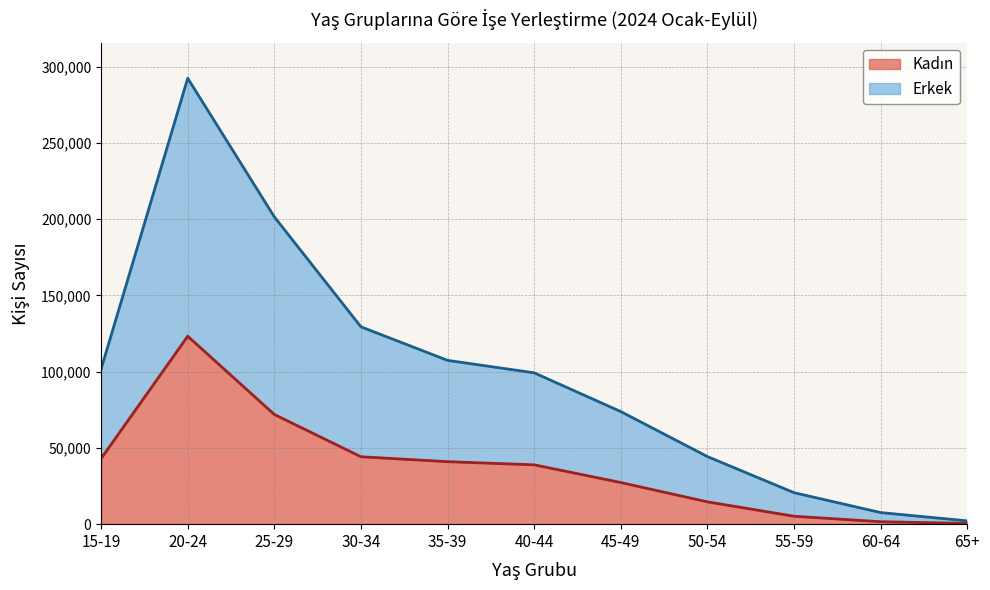

At 15-19, list the series in order from largest to smallest.

Erkek, Kadın